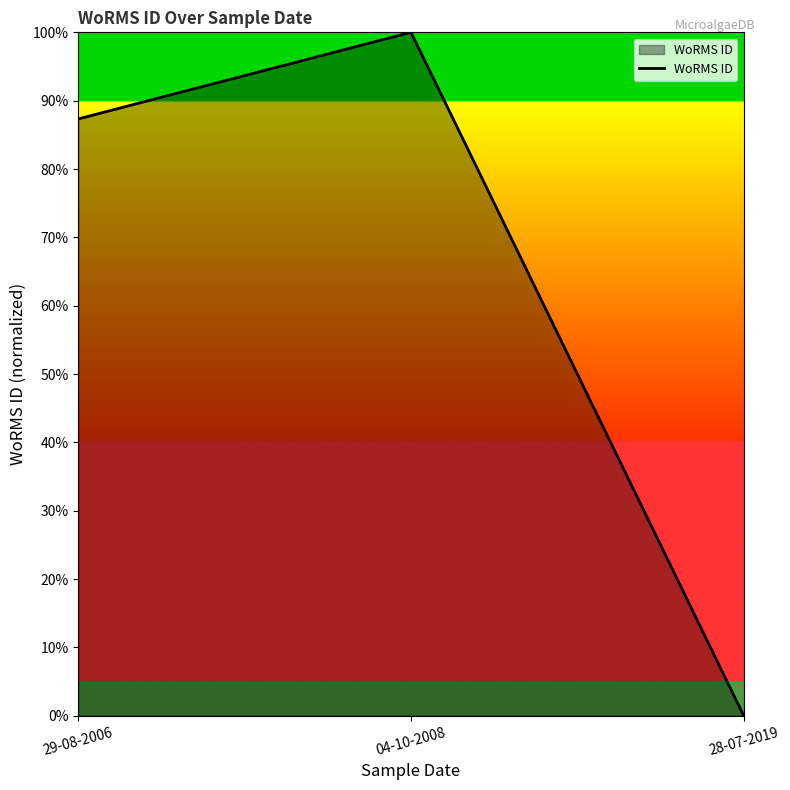

Rank the categories by value from lowest to highest.

28-07-2019, 29-08-2006, 04-10-2008